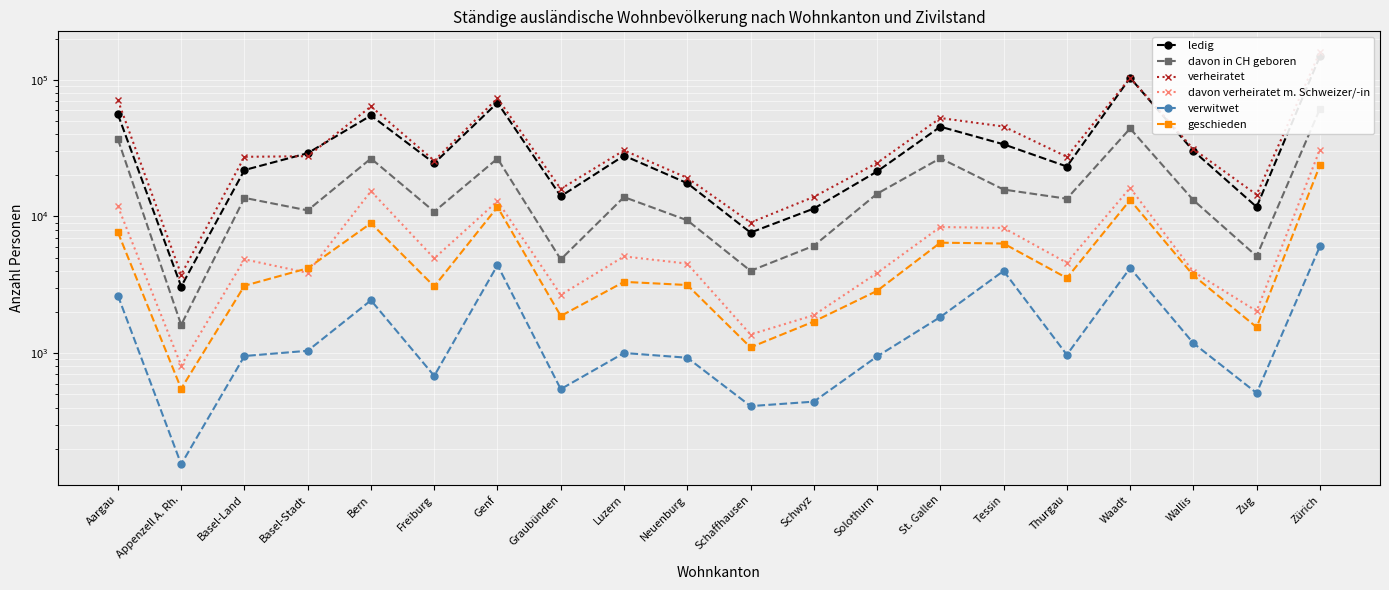

What is the difference between the second highest and minimum values in the ledig series?

100213